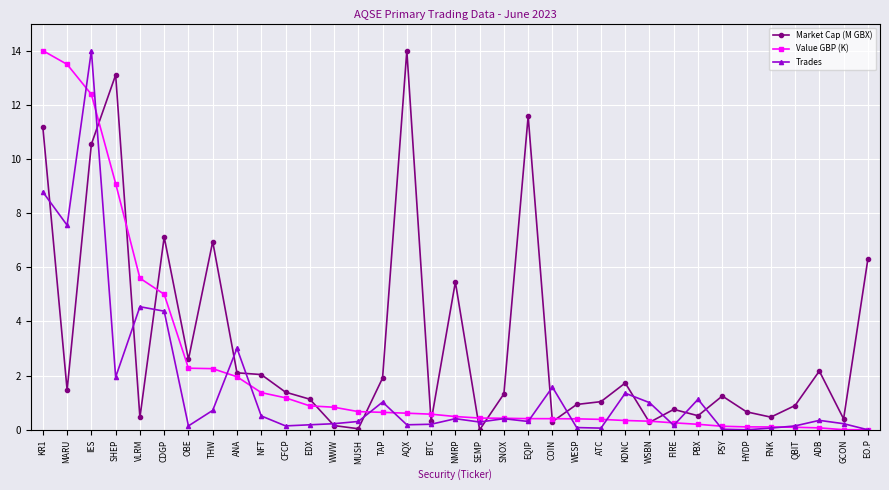

True or false: Value GBP (K) and Market Cap (M GBX) cross at least once.

True